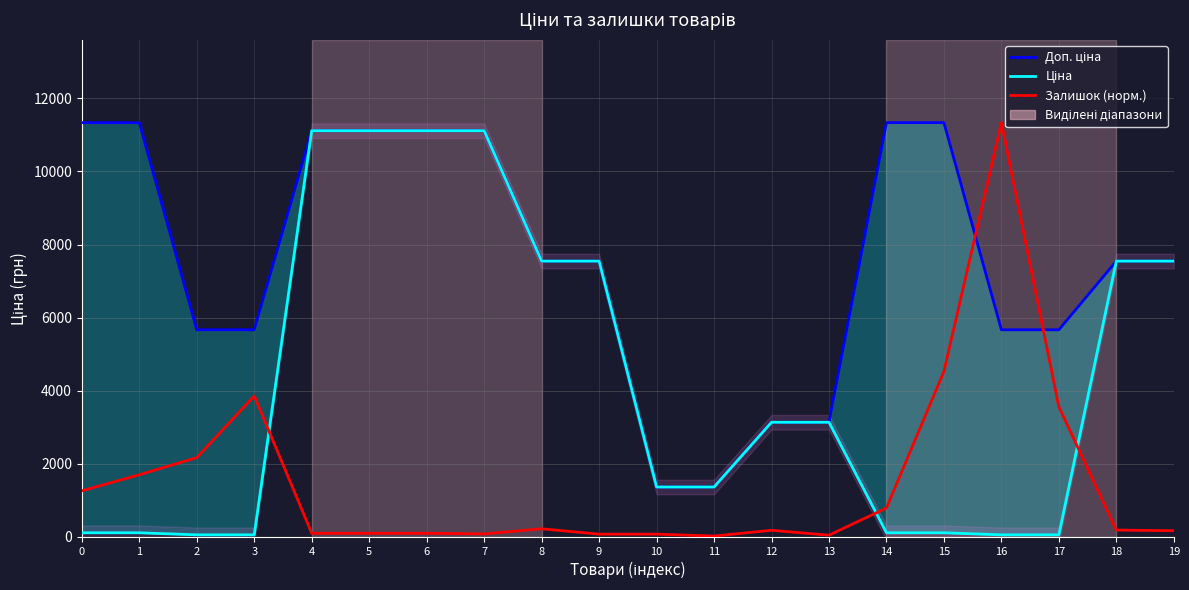

List the series in order of their peak value, lowest first.

Ціна, Доп. ціна, Залишок (норм.)